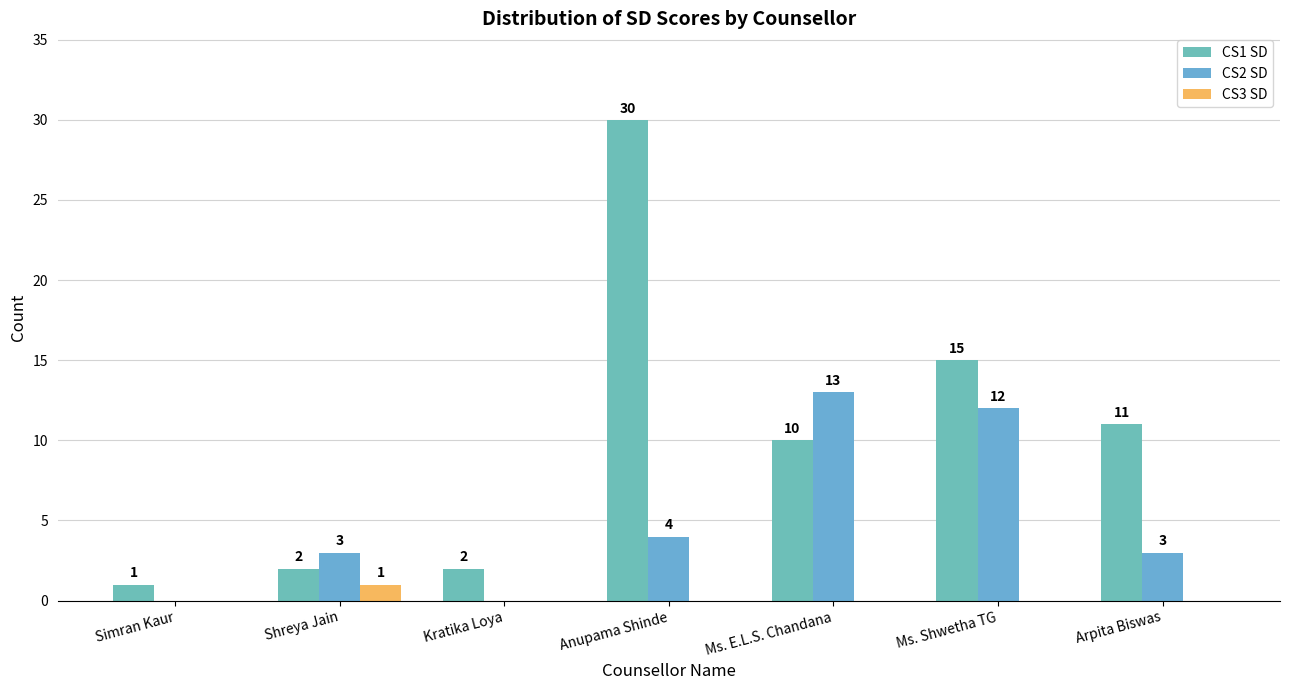

How many values in CS3 SD are above zero?

1